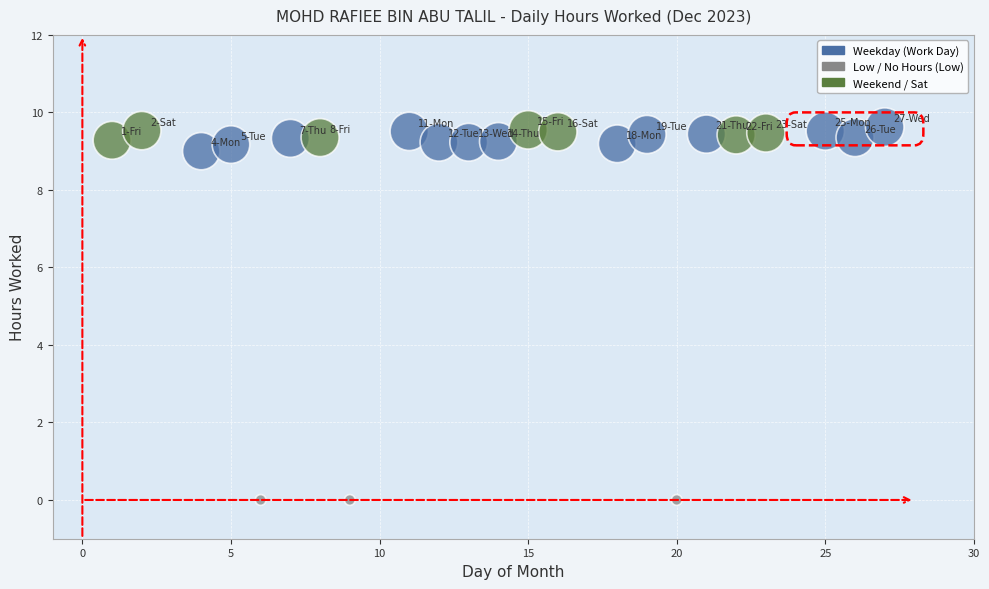

What is the range of X values (max minus min)?

26.0